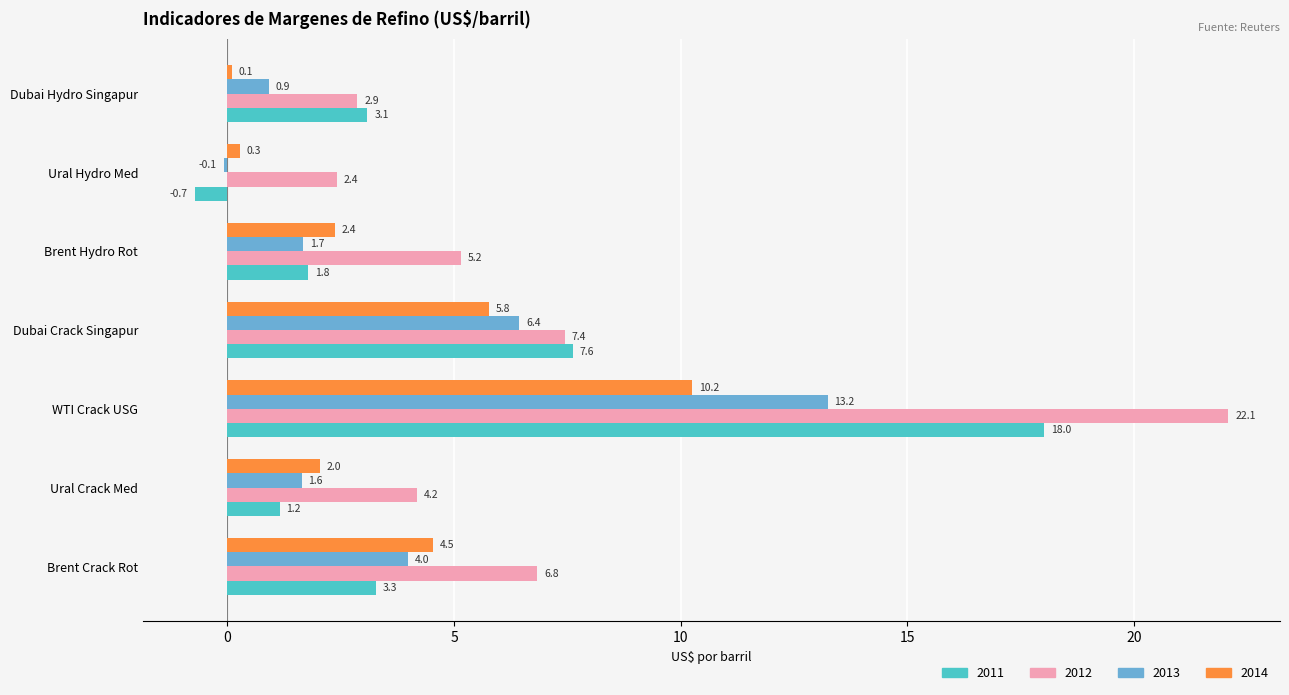

Which series has the widest spread of values?

2012